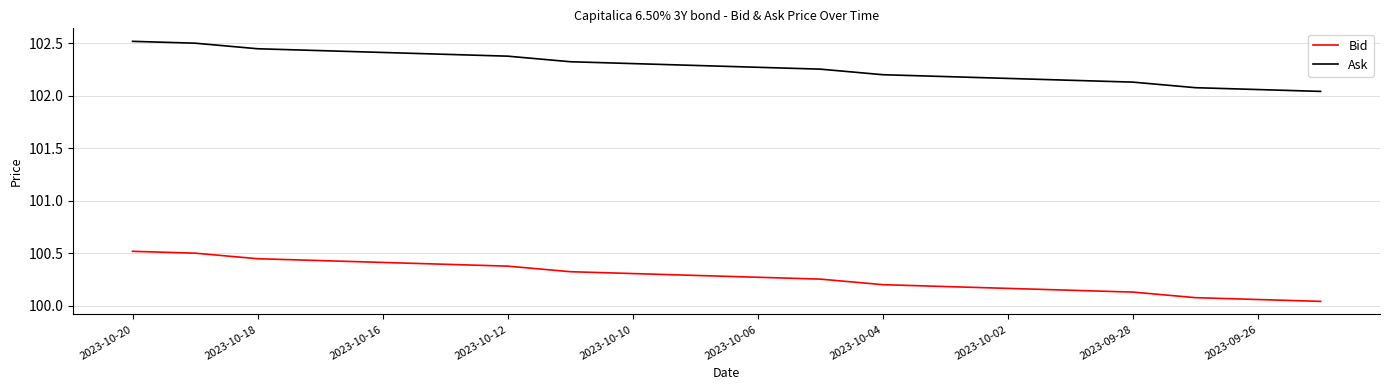

List the series in order of their peak value, highest first.

Ask, Bid